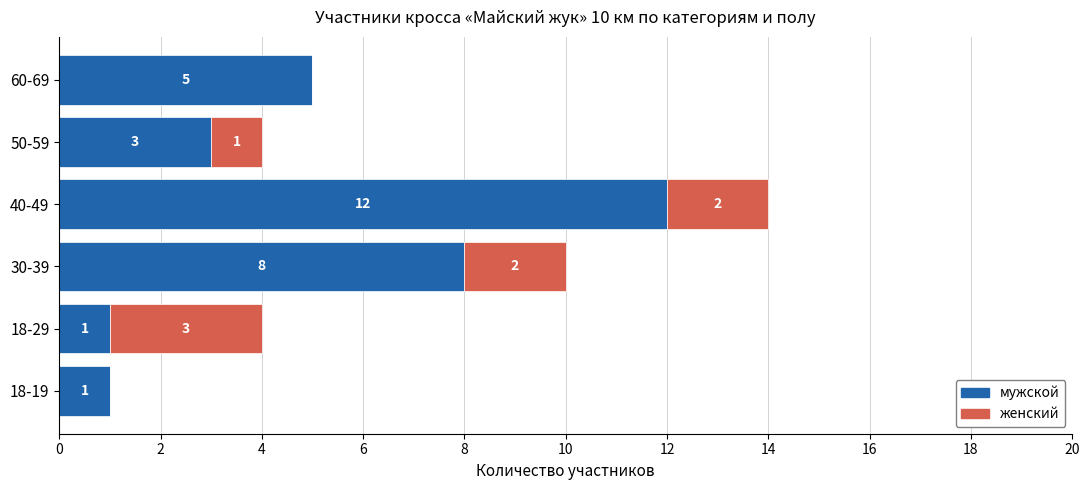

At which label is мужской closest to 6?

60-69